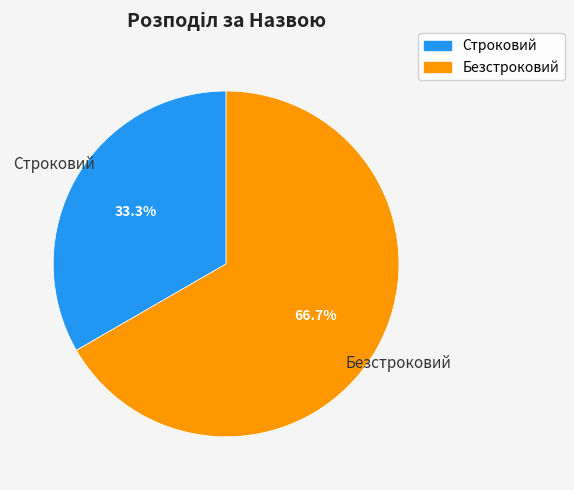

What is the largest slice in the pie chart?

Безстроковий